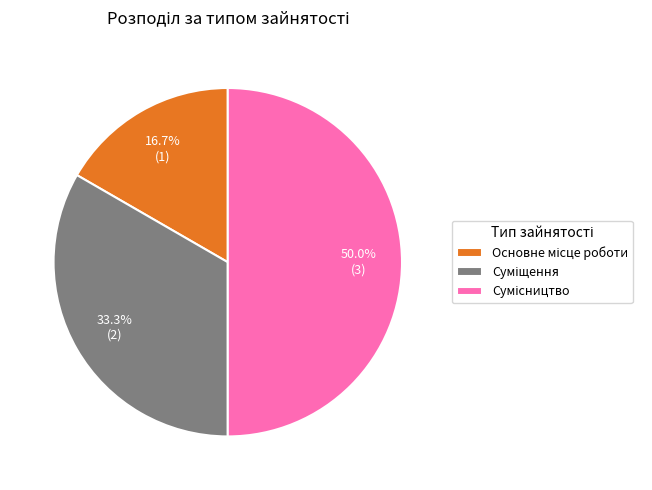

True or false: Суміщення accounts for 33% of the total.

True